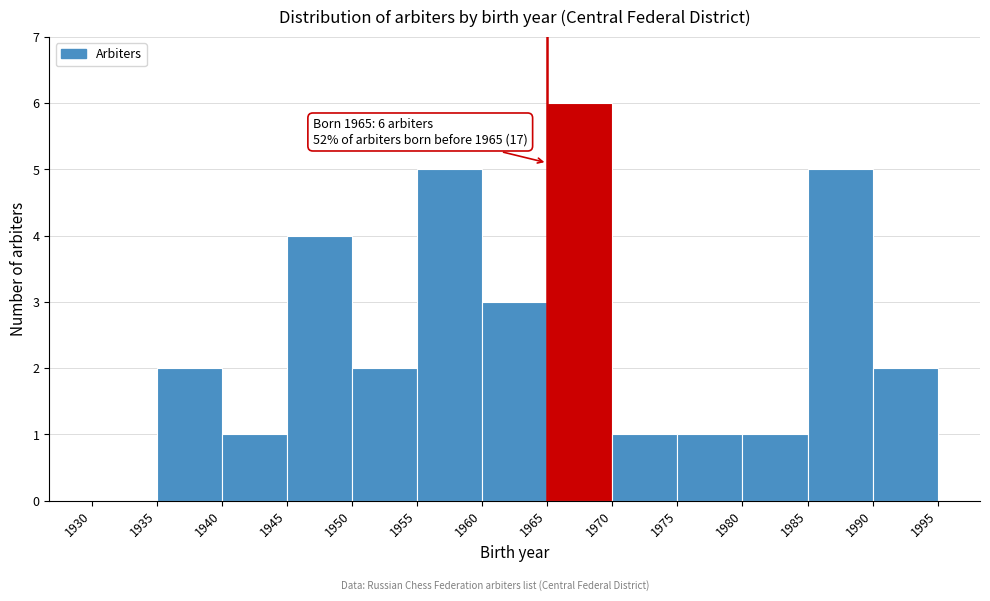

Over which range of the x-axis is the bar tallest?

1965 to 1970